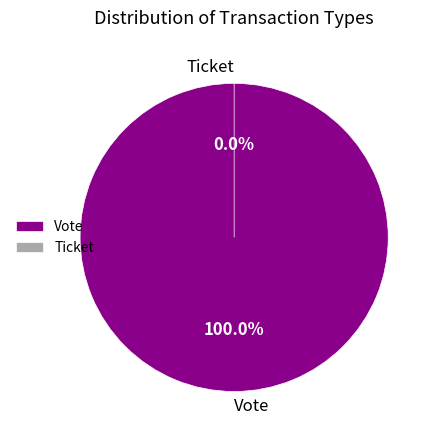

Which category accounts for the majority?

Vote